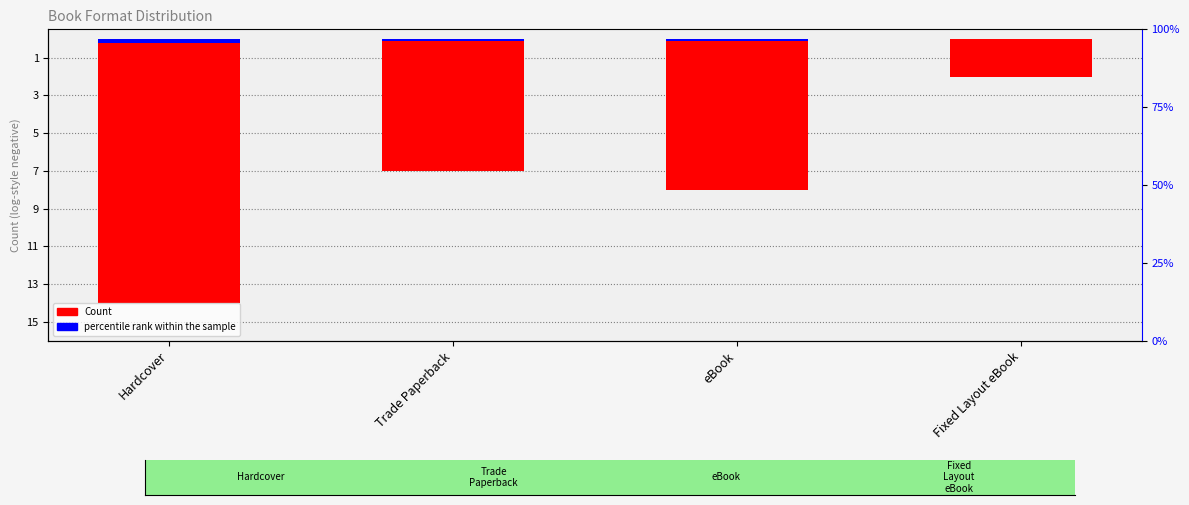

True or false: the data shows -5 at eBook.

False